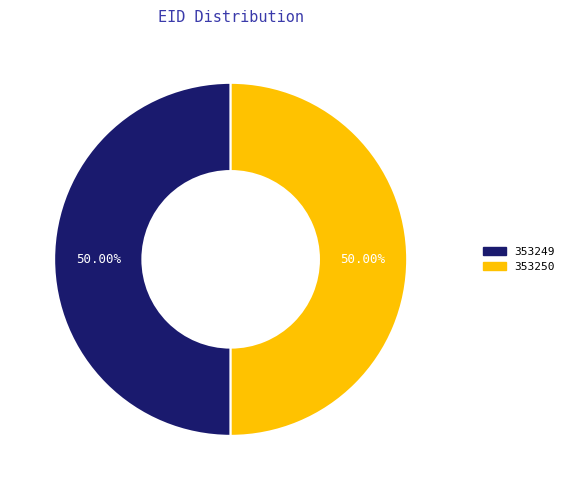

How much of the chart is everything except 353250?

50.0%